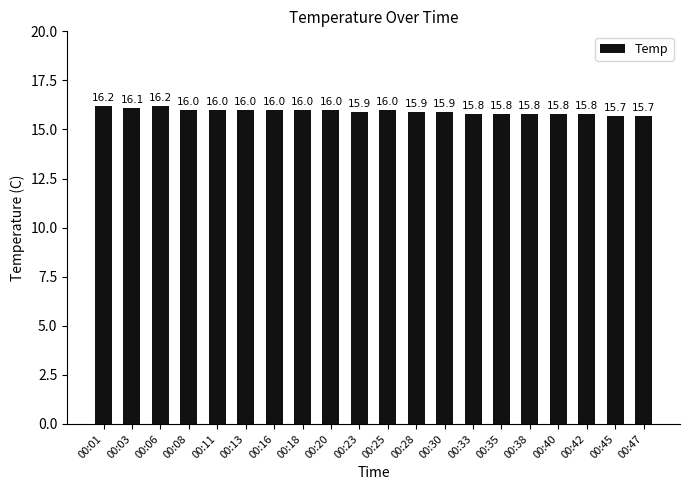

Between 00:40 and 00:06, which is larger?

00:06